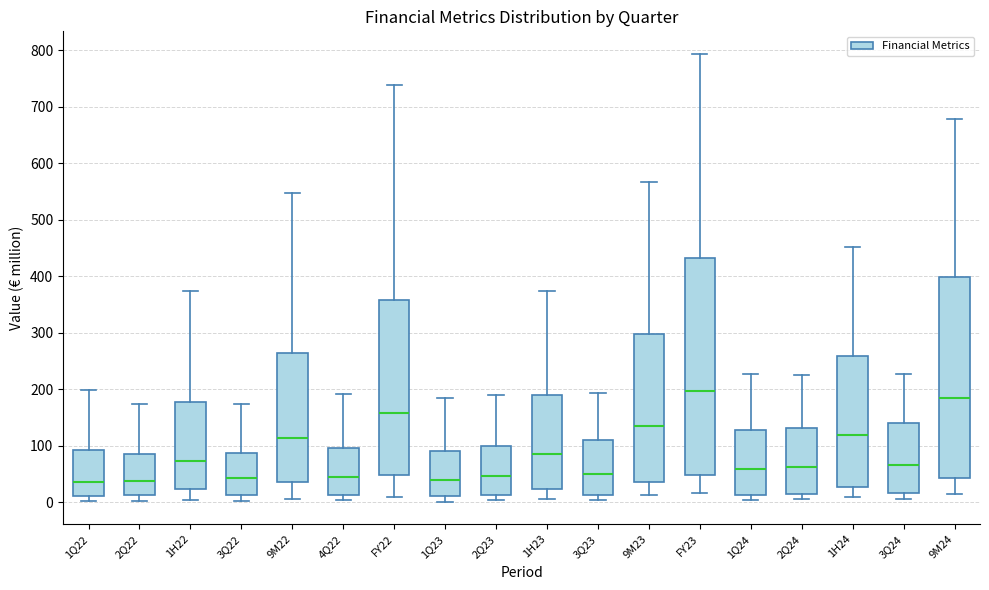

Comparing the boxes themselves (not the whiskers), which one is the tallest?

FY23